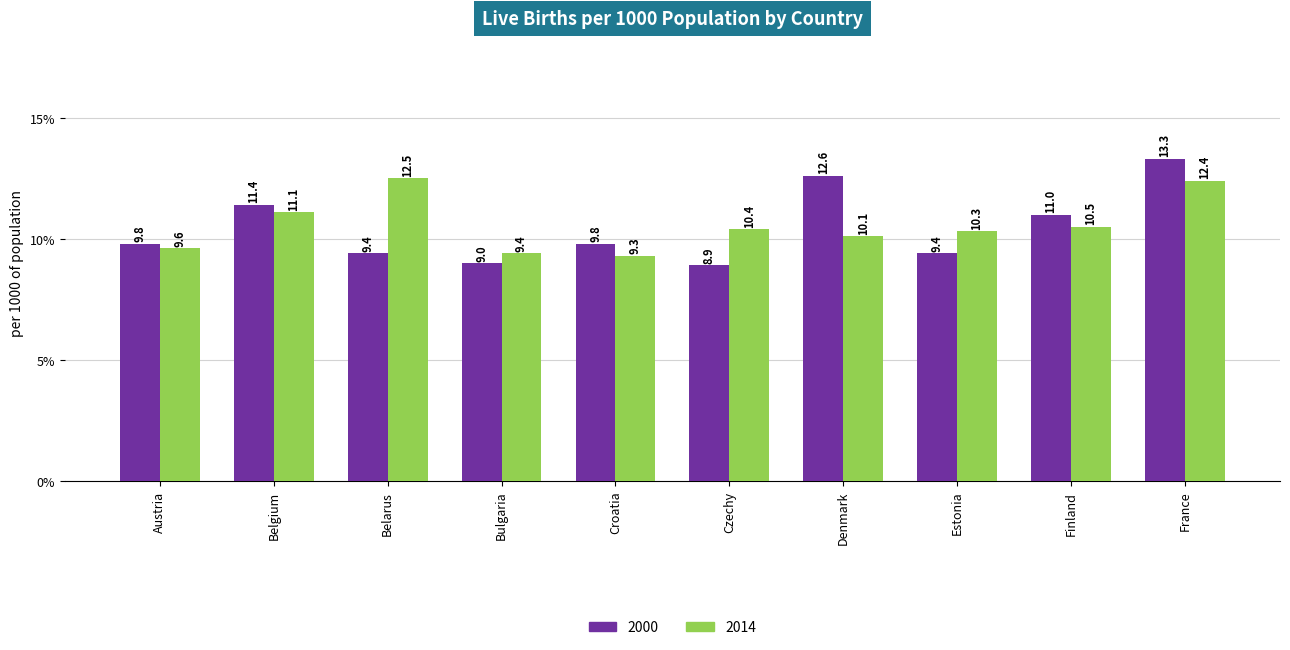

What are all the series names shown in the legend?

2000, 2014